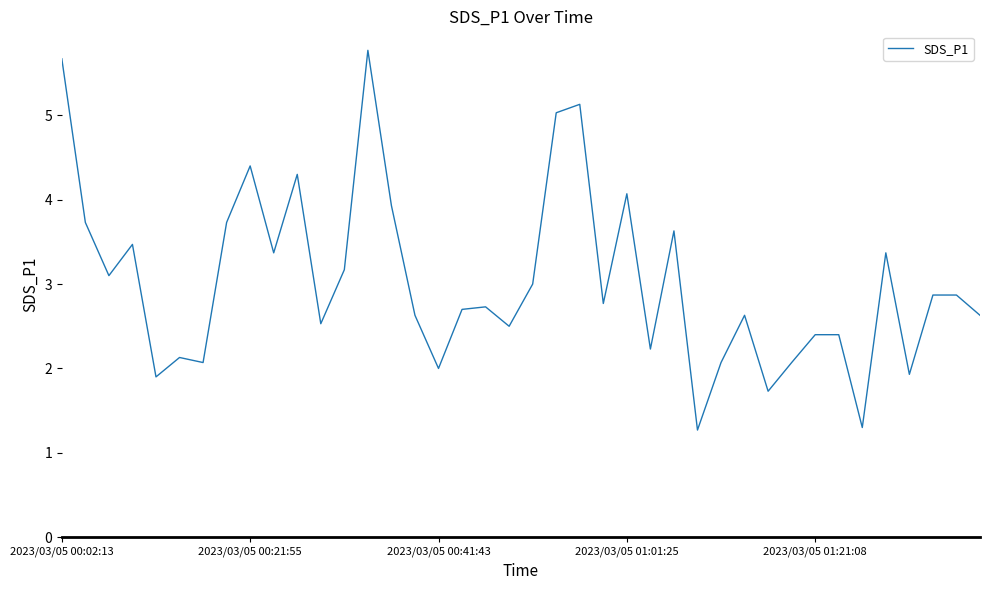

What is the difference between the maximum and minimum values?

4.5